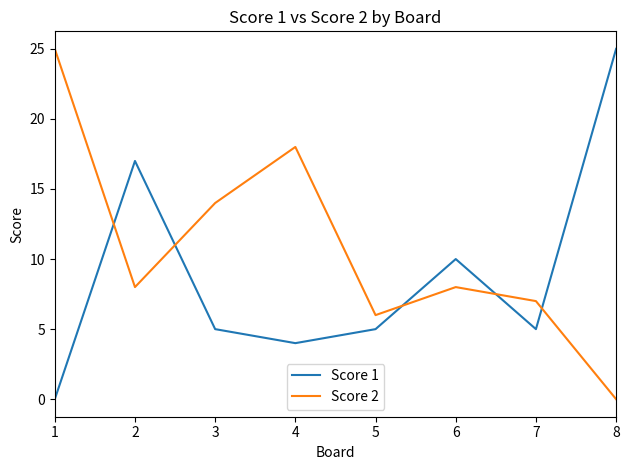

In Score 1, how many points are lower than both neighbors (excluding endpoints)?

2